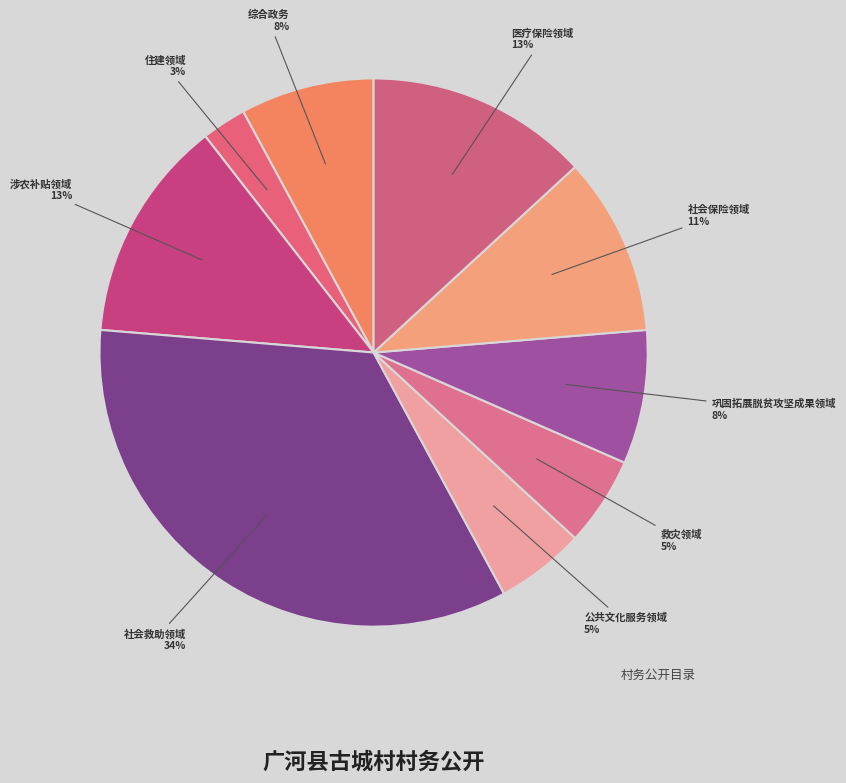

Between 公共文化服务领域 and 住建领域, which is larger?

公共文化服务领域